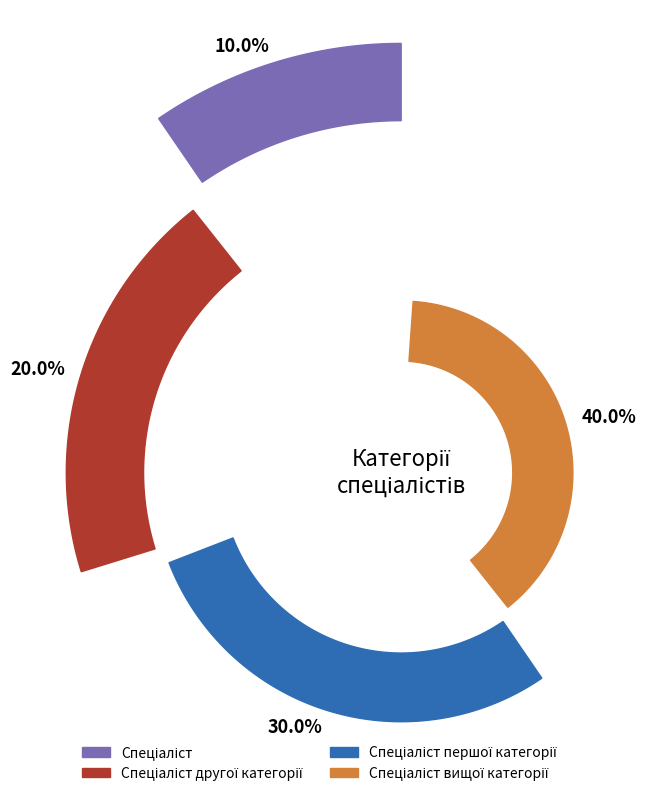

Combined, what portion of the pie is Спеціаліст першої категорії and Спеціаліст другої категорії?

50.0%